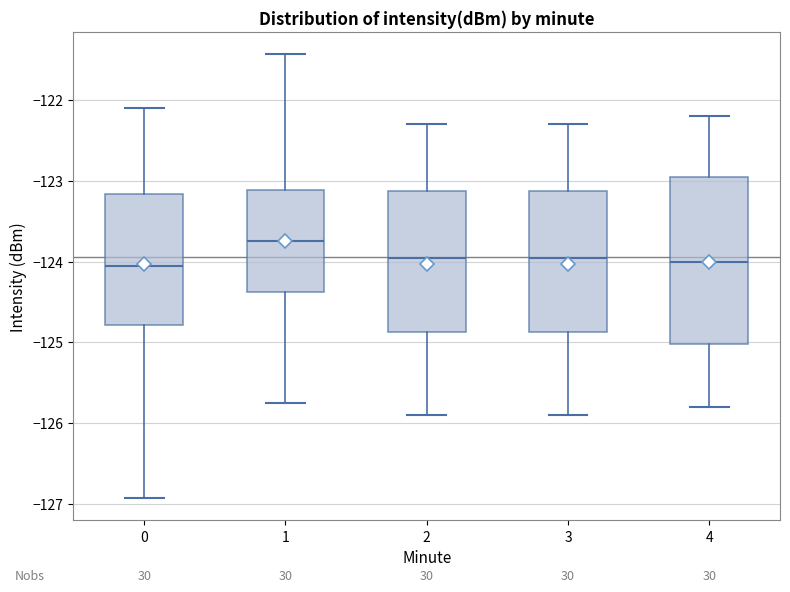

Comparing the boxes themselves (not the whiskers), which one is the tallest?

4